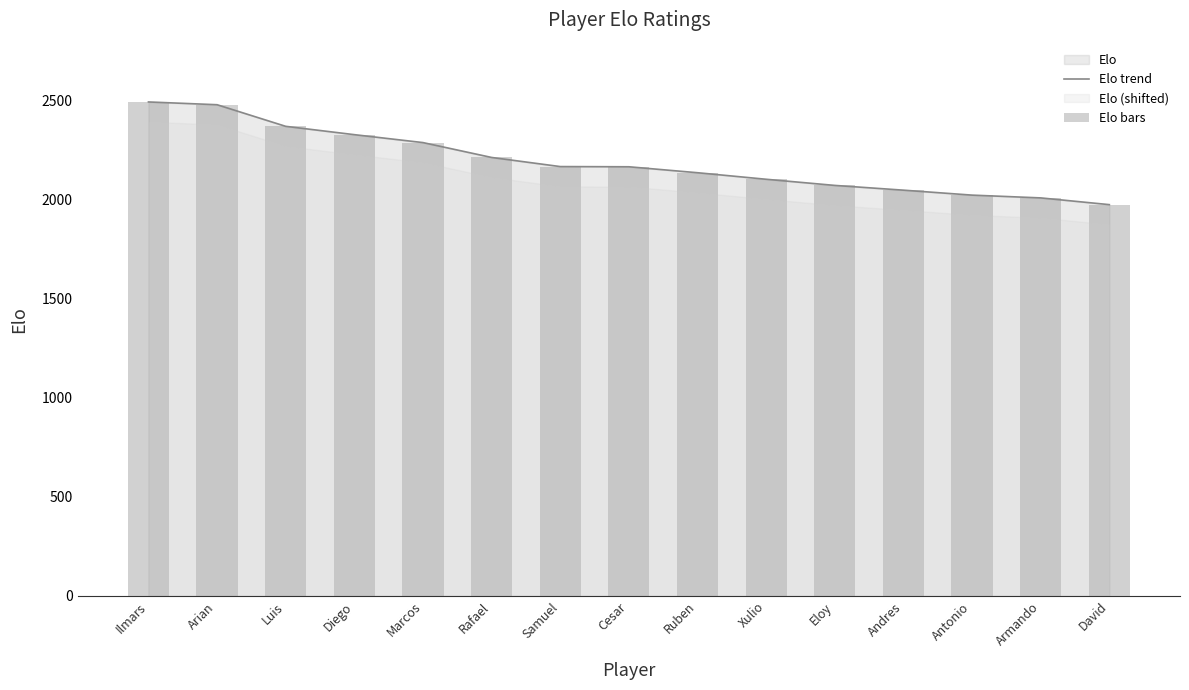

At which label is Elo bars closest to 2233?

Rafael